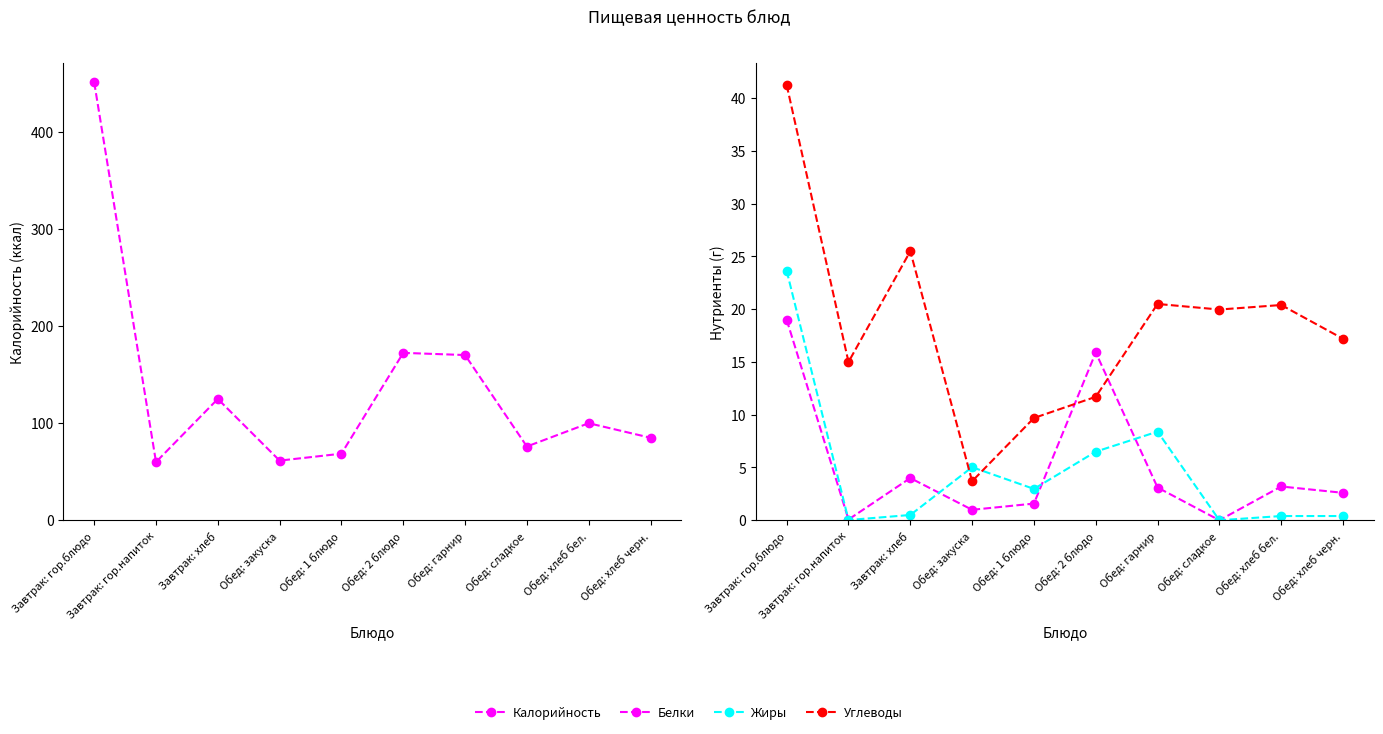

Between Обед: гарнир and Завтрак: хлеб, which is larger?

Обед: гарнир